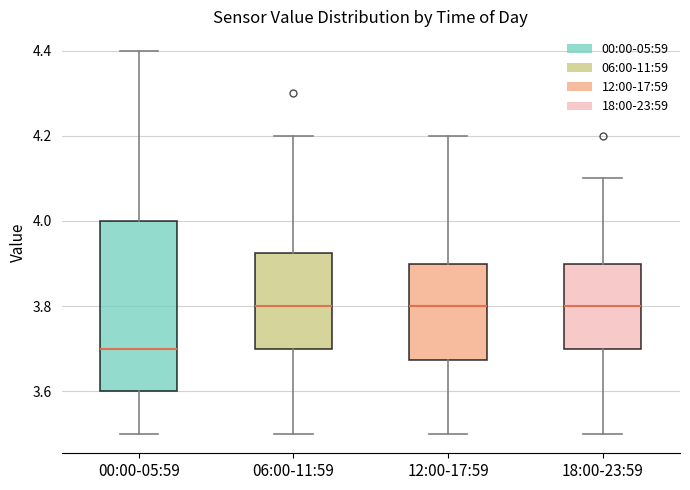

Which box is the tallest, from its lower edge to its upper edge?

00:00-05:59